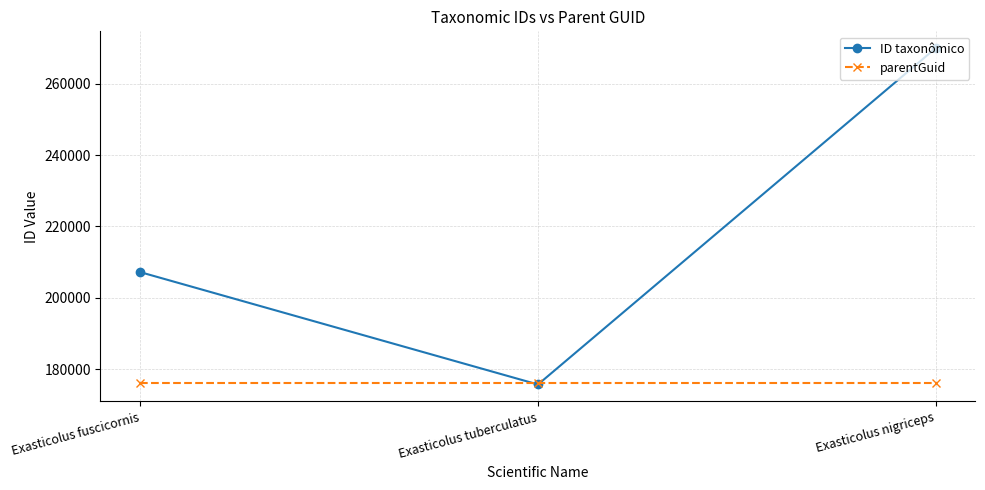

List the labels in order of ID taxonômico value, smallest first.

Exasticolus tuberculatus, Exasticolus fuscicornis, Exasticolus nigriceps